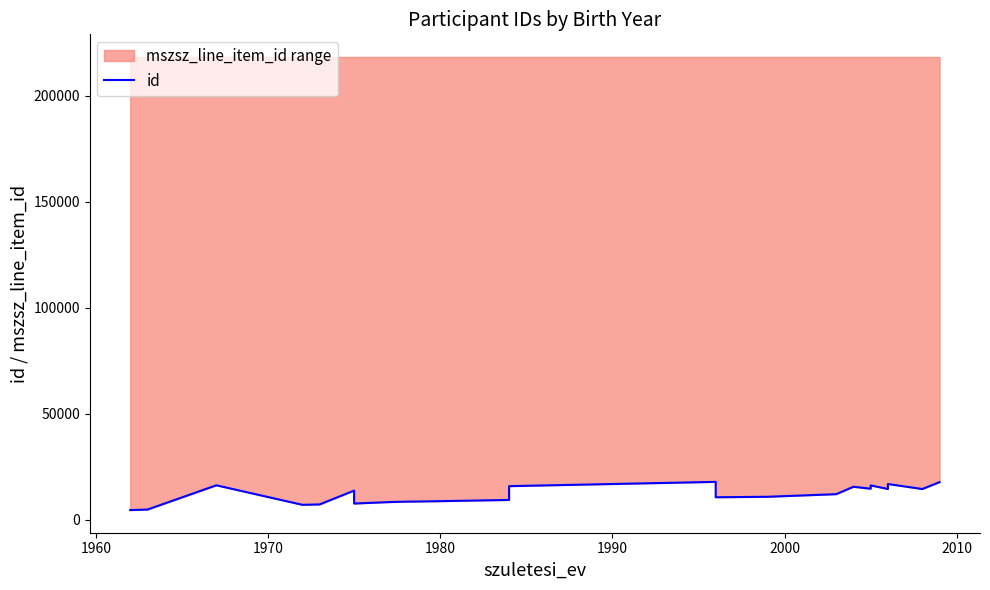

What is the average value?

12077